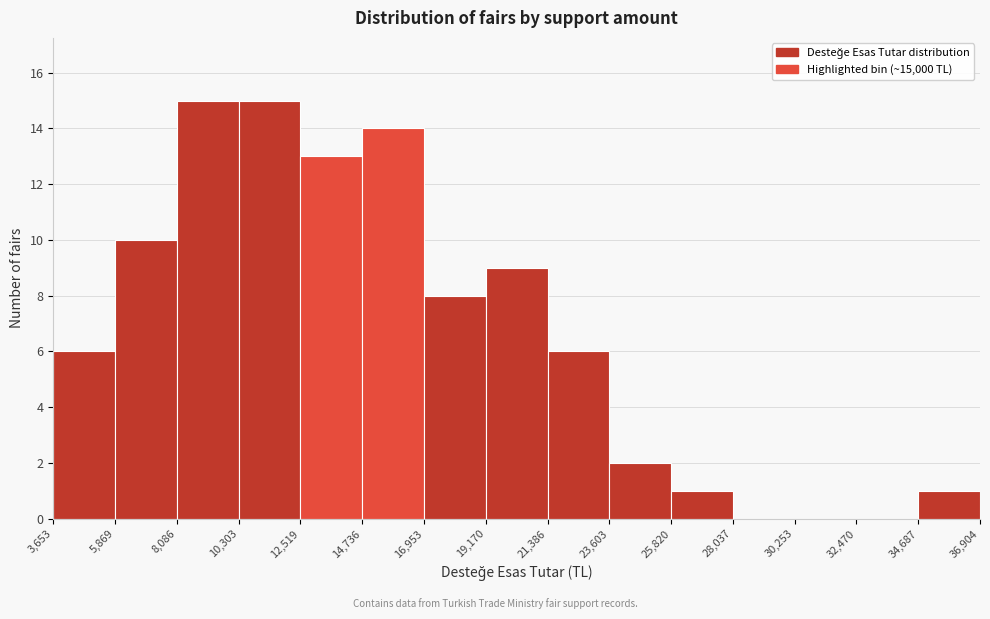

What is the height of the bar covering 10,303 to 12,519 on the x-axis? The values are not printed on the chart, so give them approximately, as read against the axis.

15